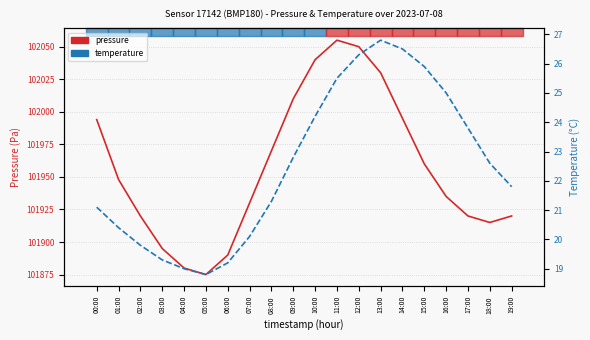

How many interior local valleys does the temperature series have?

1